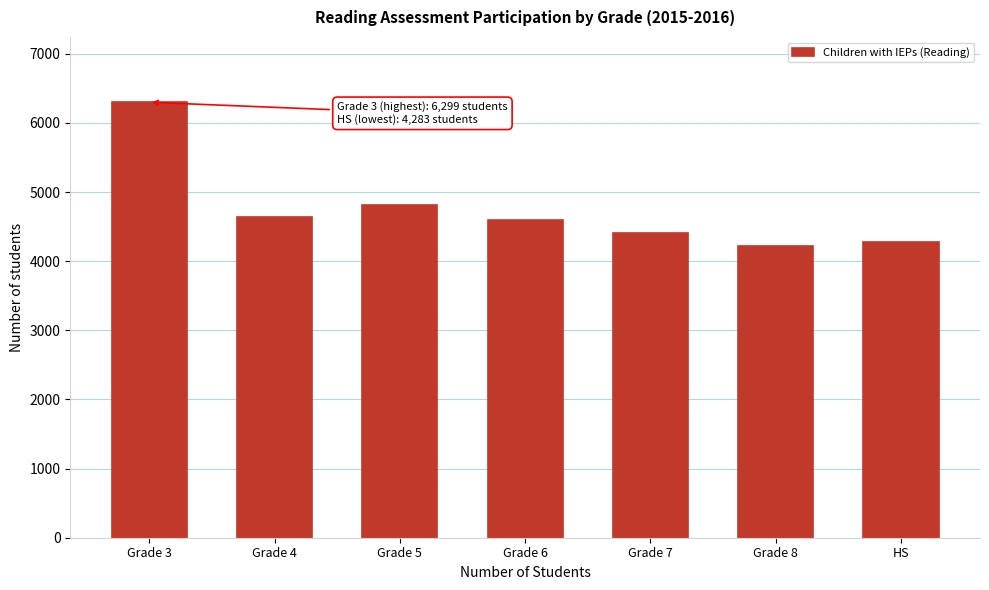

Reading left to right, list all the values displayed in this chart.

Grade 3=6299	Grade 4=4644	Grade 5=4819	Grade 6=4603	Grade 7=4411	Grade 8=4226	HS=4283